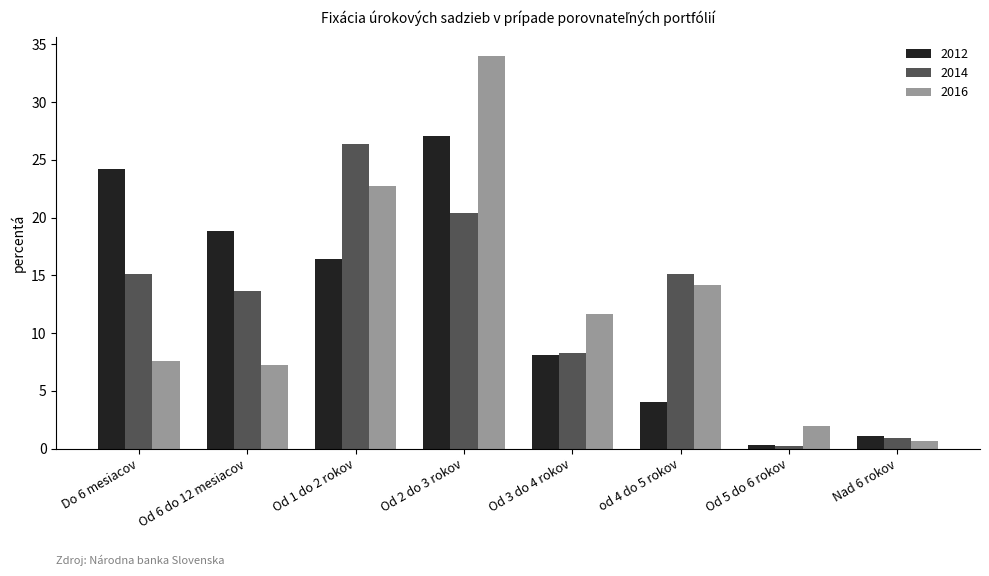

How many data points does each series have?

8